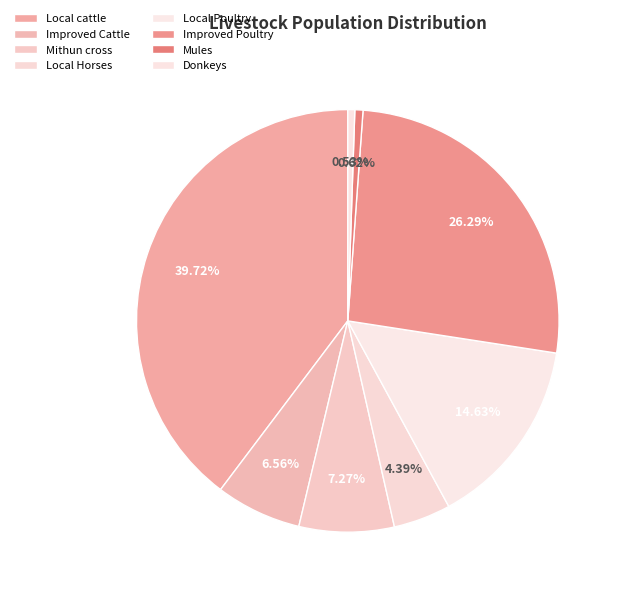

Combined, what portion of the pie is Mules and Mithun cross?

7.9%